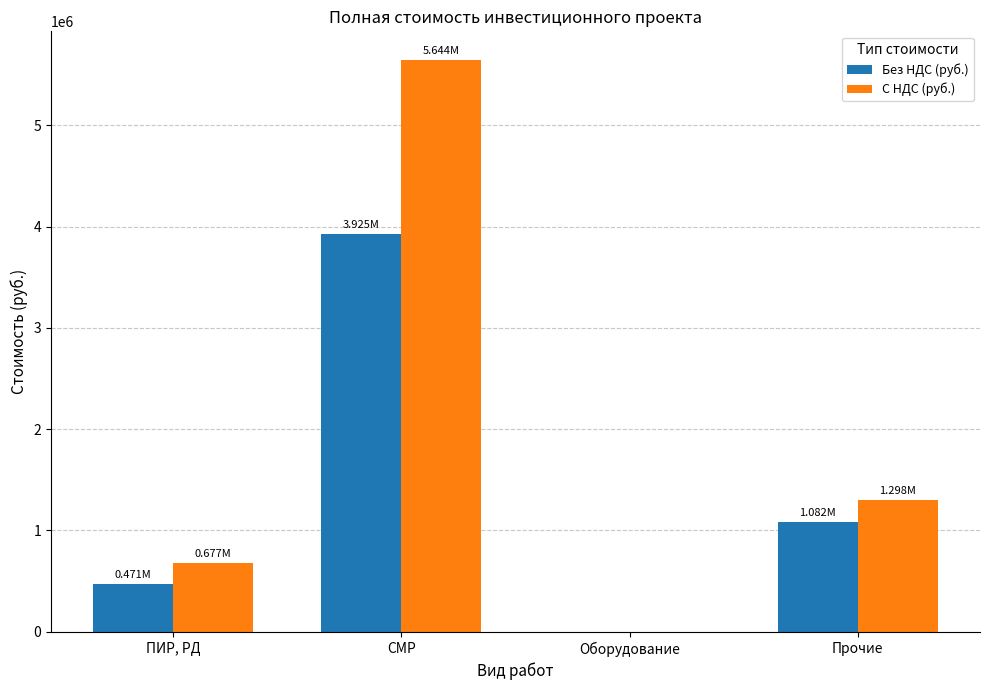

The value of С НДС (руб.) at Прочие is 288160.6. True or false?

False